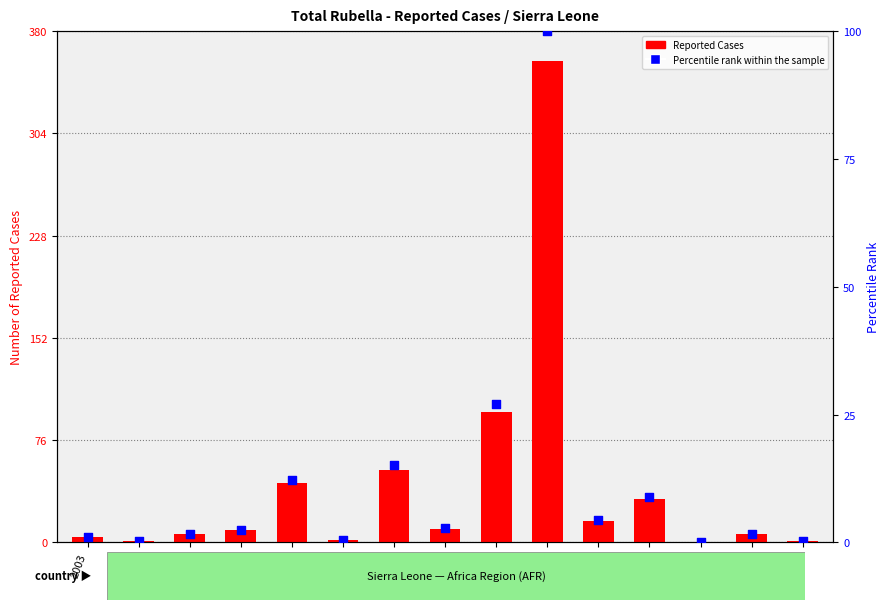

At how many categories does at least one series exceed 214?

1